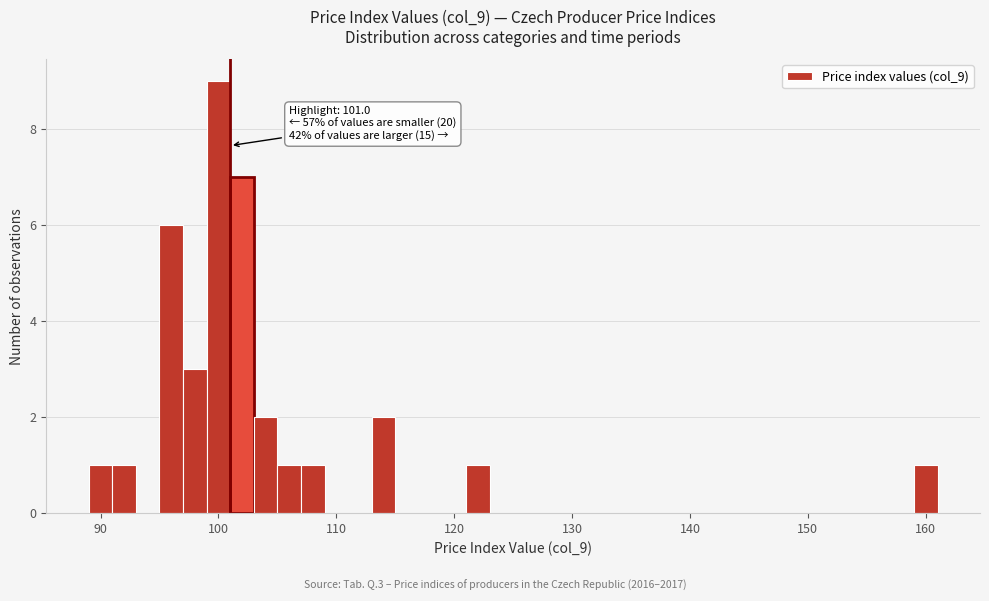

Around what value on the x-axis is the tallest bar? Give the approximate position of its centre, as read against the axis.

100